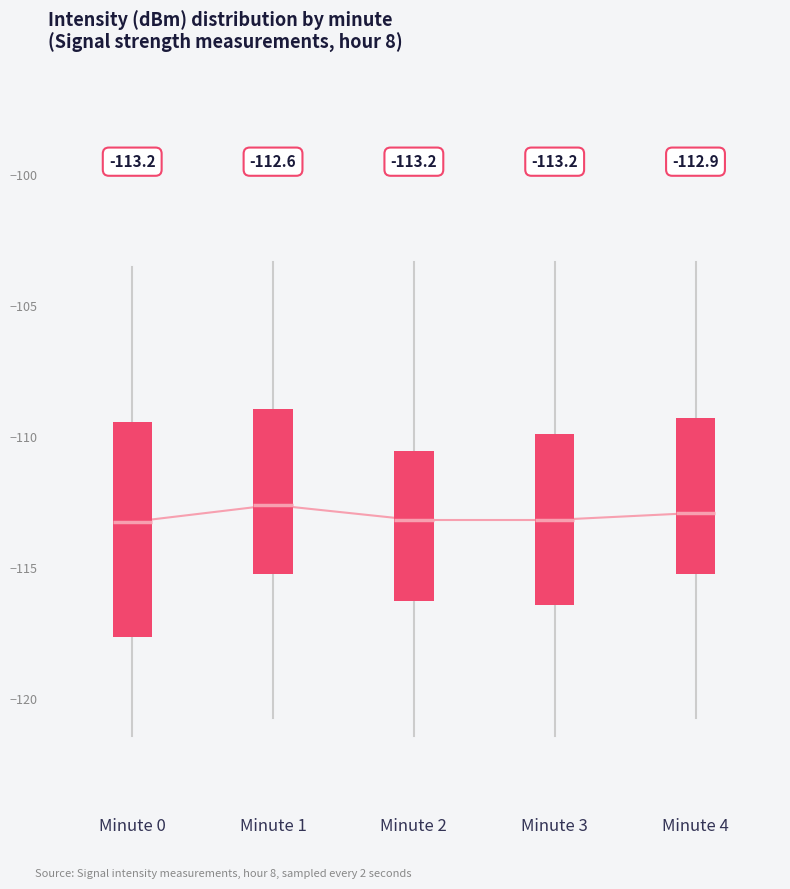

Which box is the tallest, from its lower edge to its upper edge?

Minute 0